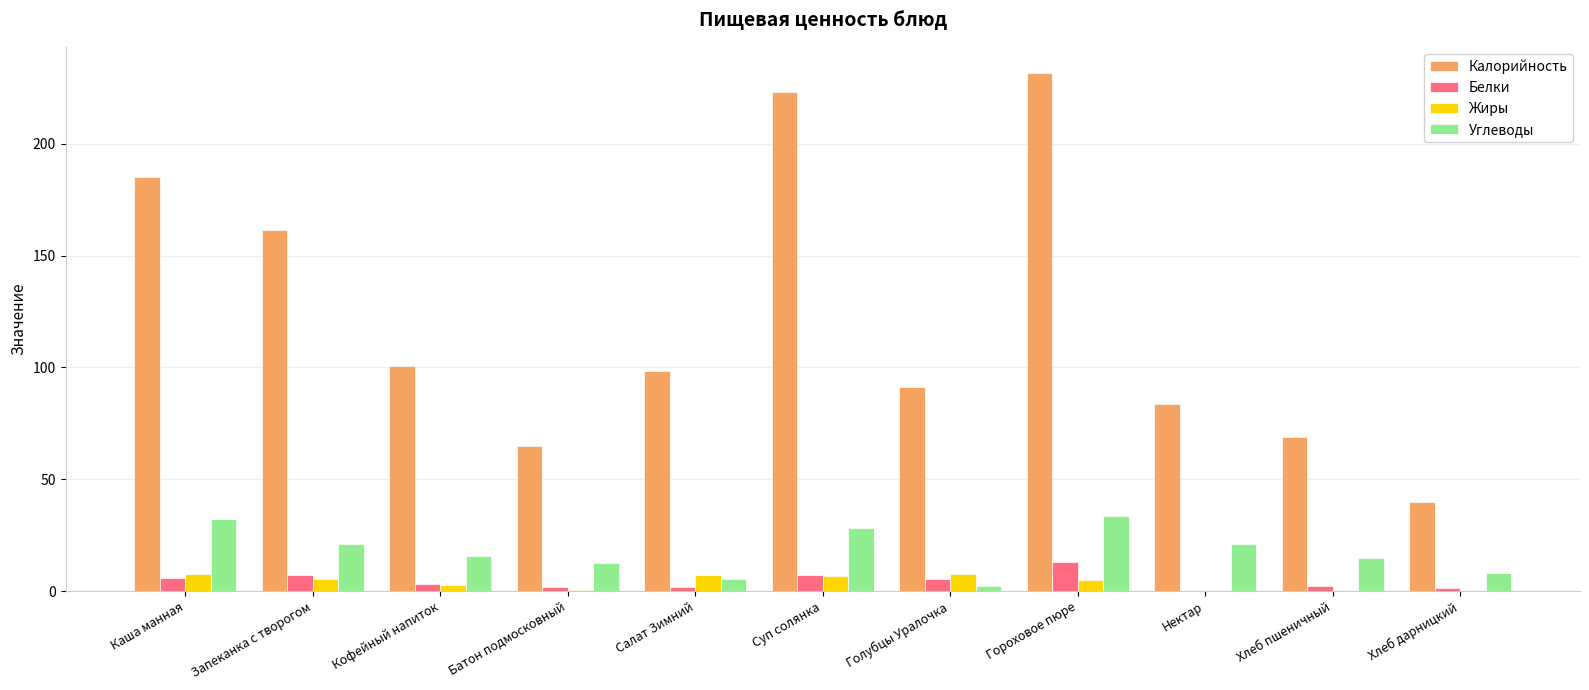

What is the sum of all Калорийность values?

1349.2